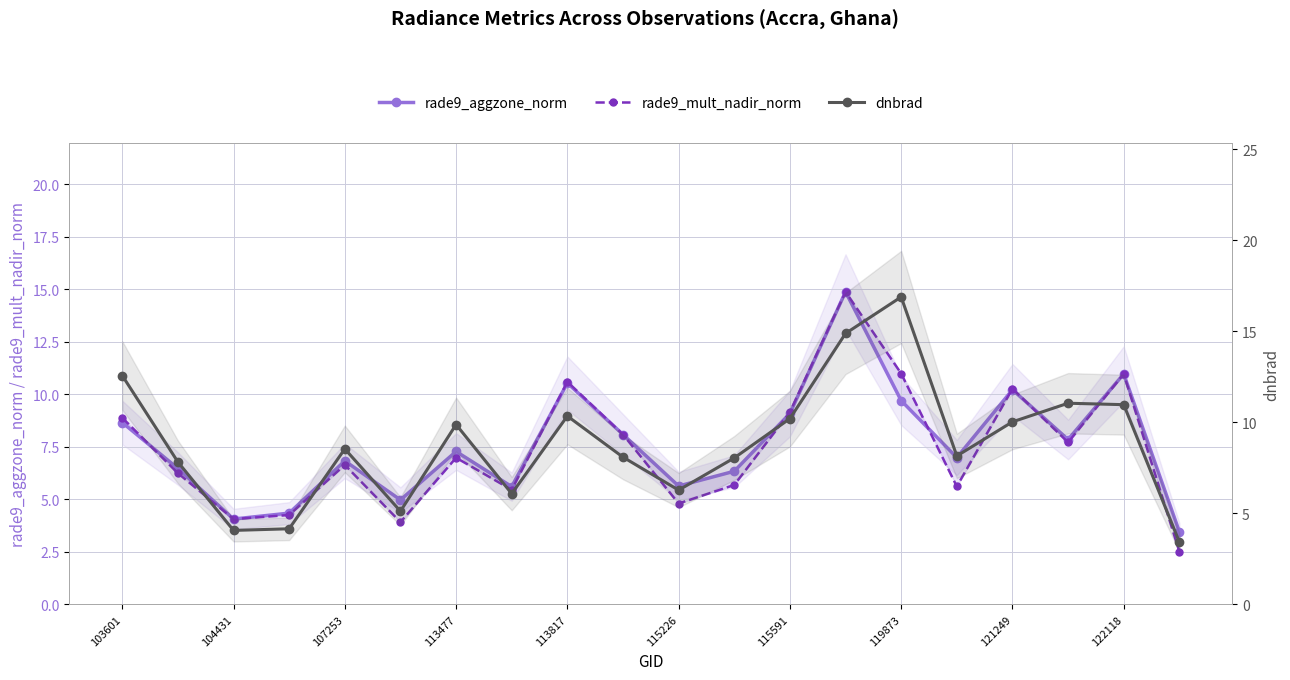

The value of rade9_aggzone_norm at 115226 is 5.6. True or false?

True